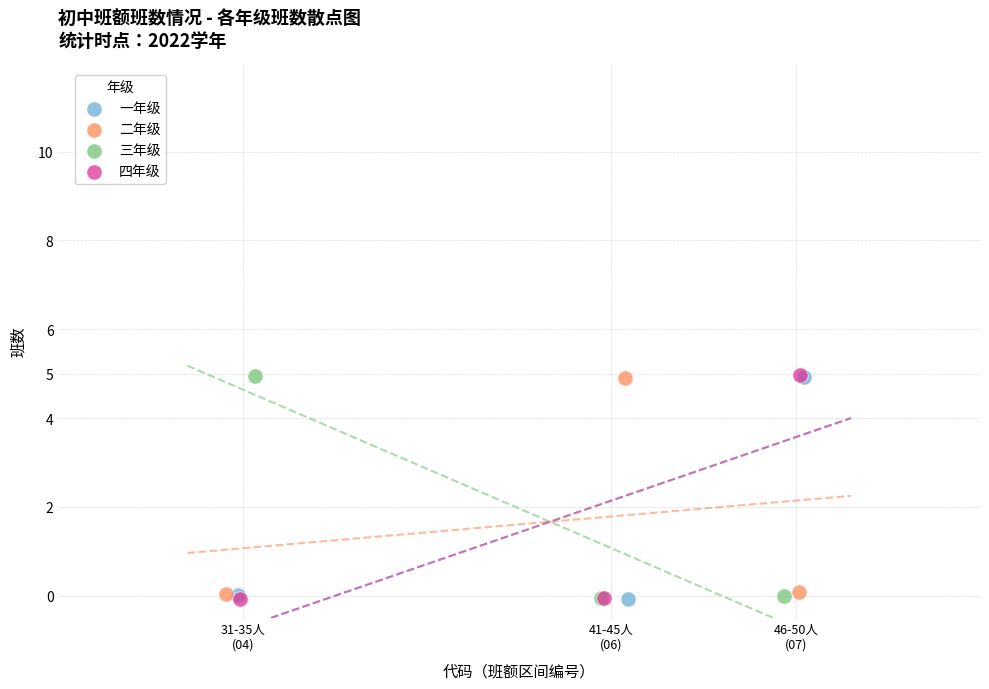

What are all the series names shown in the legend?

一年级, 二年级, 三年级, 四年级